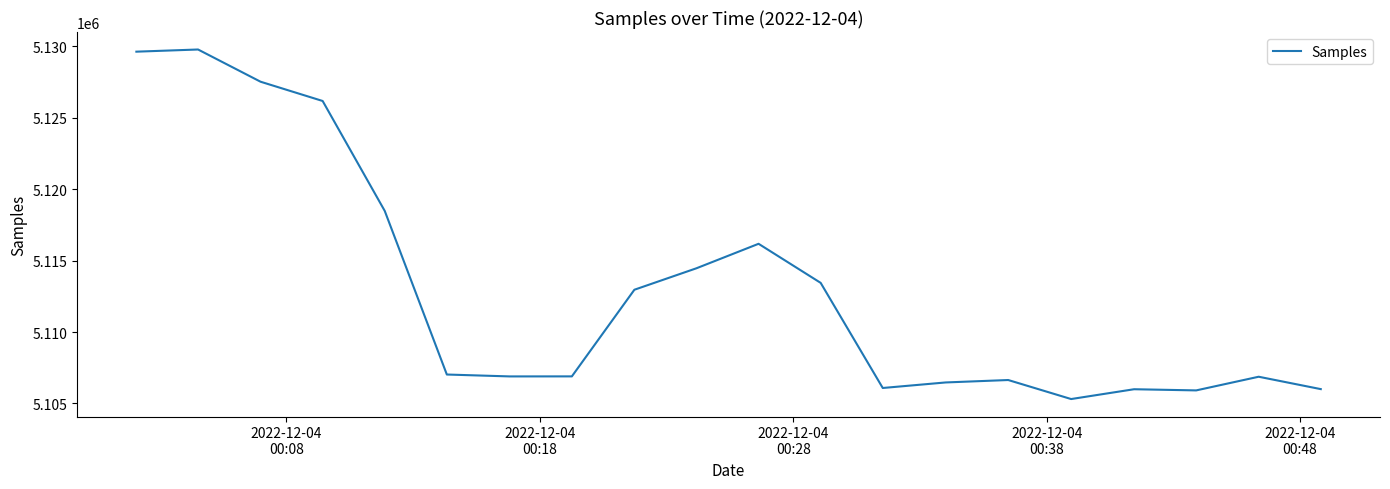

What is the average value?

5112939